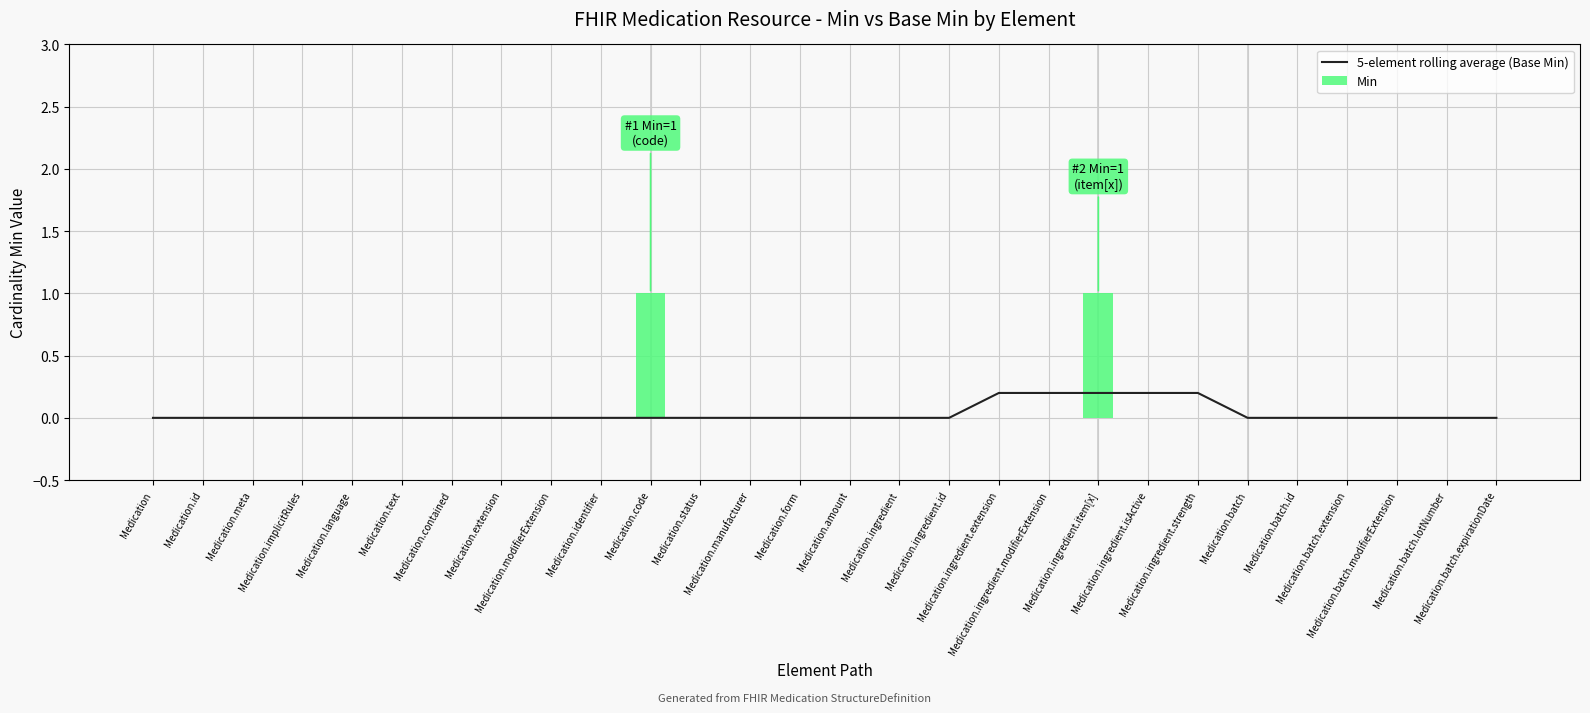

At which label is Min closest to 0?

Medication